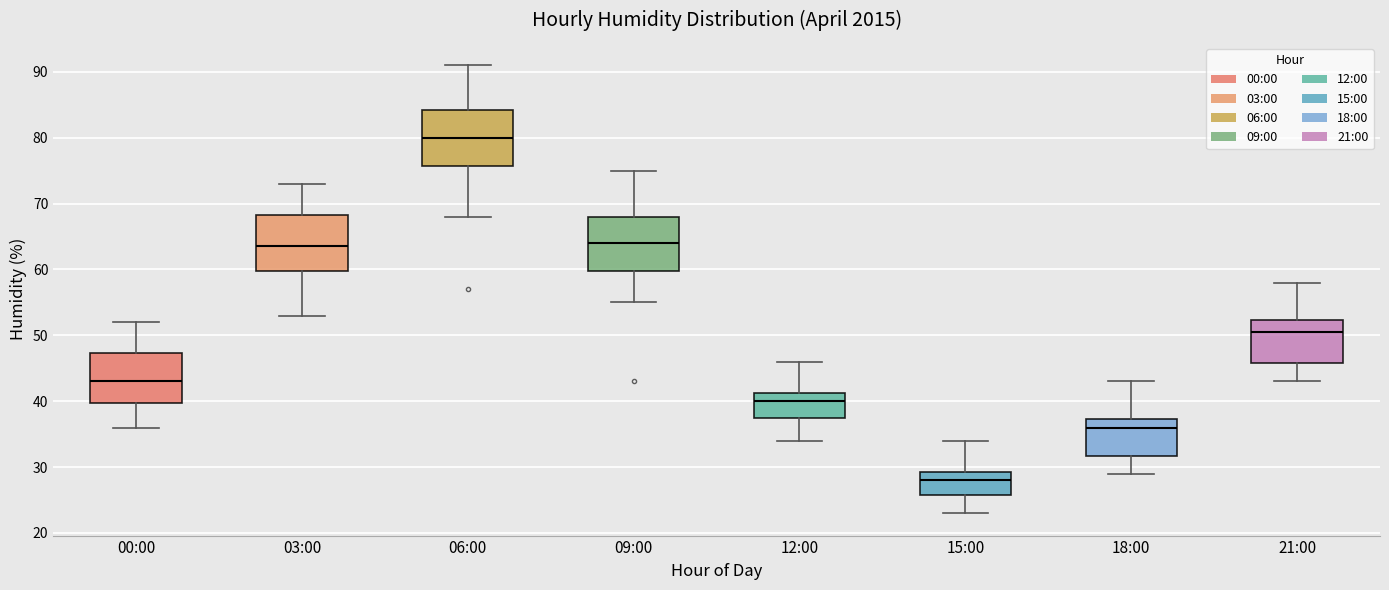

Reading left to right, transcribe this box plot: for each box, give where its median line is, the range the box spans, and where its two whiskers end, as read against the y-axis. The values are not printed on the chart, so give them approximately, as read against the axis.

00:00: median 43, box 40 to 47, whiskers 36 to 52
03:00: median 64, box 60 to 68, whiskers 53 to 73
06:00: median 80, box 76 to 84, whiskers 68 to 91
09:00: median 64, box 60 to 68, whiskers 55 to 75
12:00: median 40, box 38 to 41, whiskers 34 to 46
15:00: median 28, box 26 to 29, whiskers 23 to 34
18:00: median 36, box 32 to 37, whiskers 29 to 43
21:00: median 51, box 46 to 52, whiskers 43 to 58